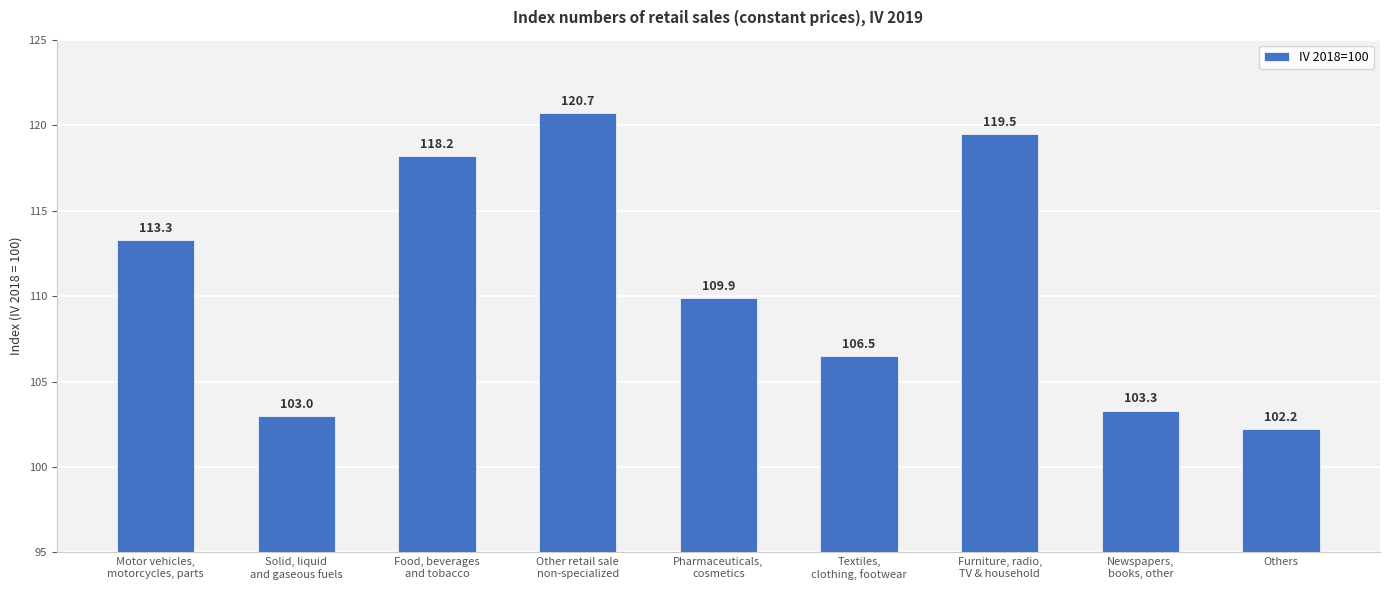

Is it true that the value at Other retail sale
non-specialized is 120.7?

True